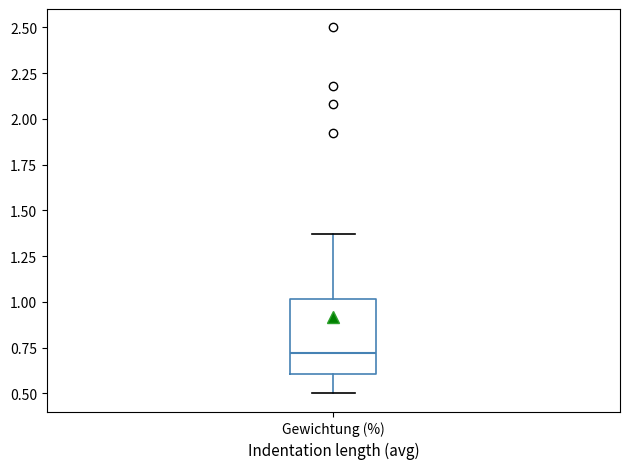

Where is the upper edge of the box for Gewichtung (%) on the y-axis? The values are not printed on the chart, so give them approximately, as read against the axis.

1.00